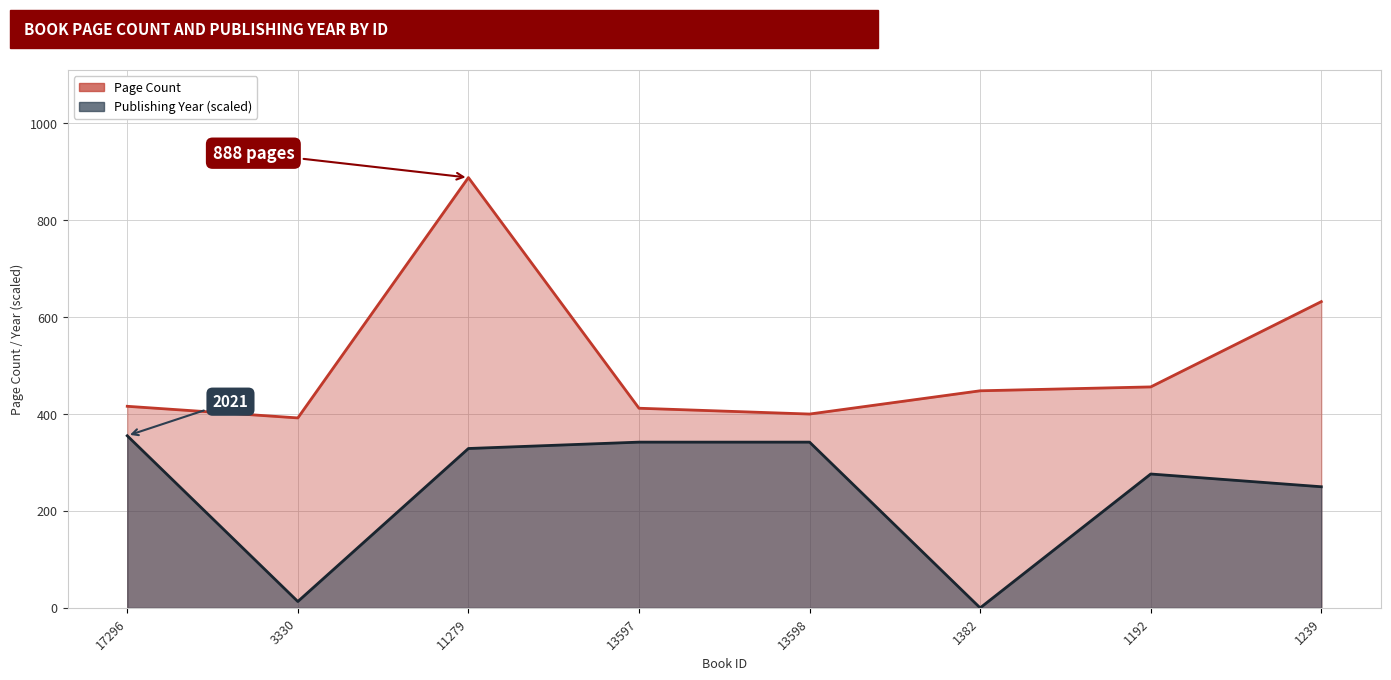

At which category is the sum across all series the highest?

11279